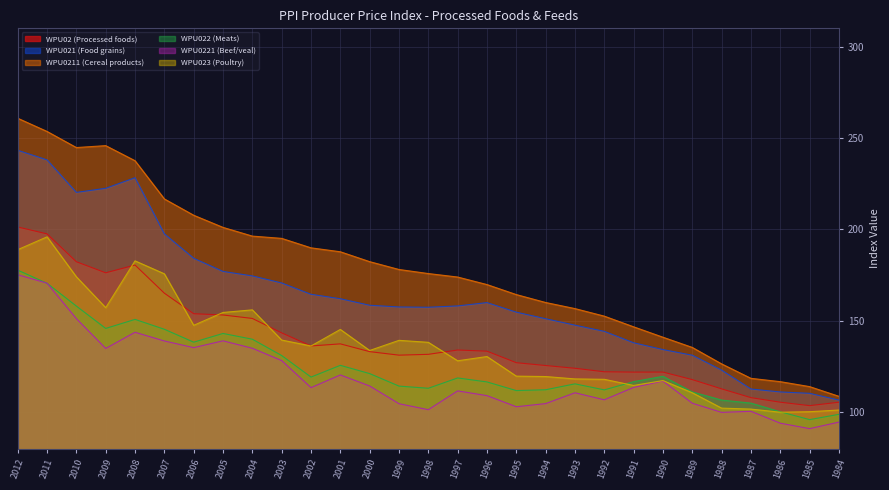

What is the value of the WPU0211 (Cereal products) point at the 15th from the left?

175.8